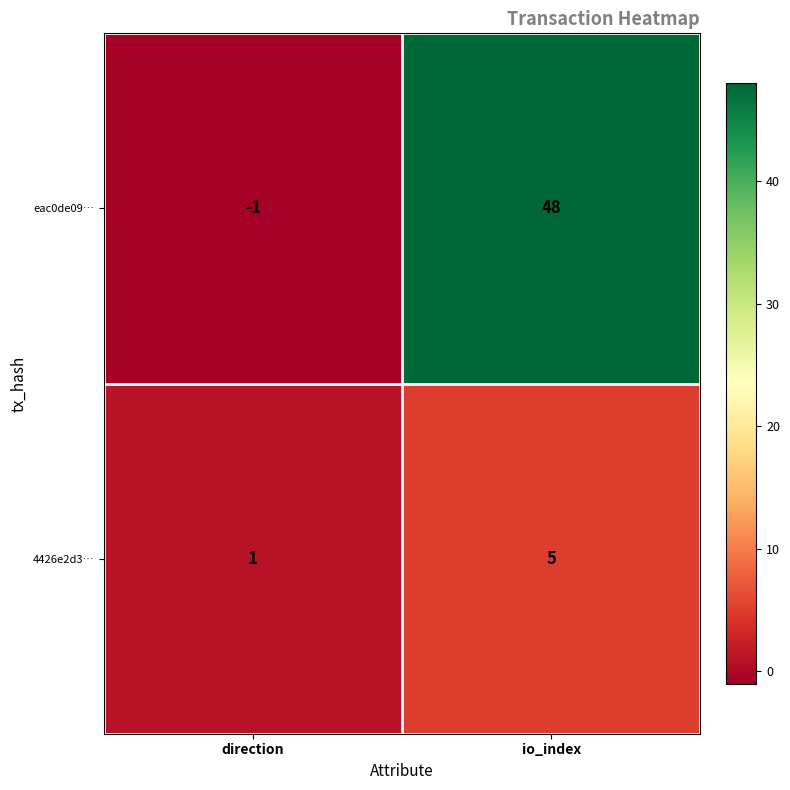

Read the 4426e2d3… value at io_index.

5